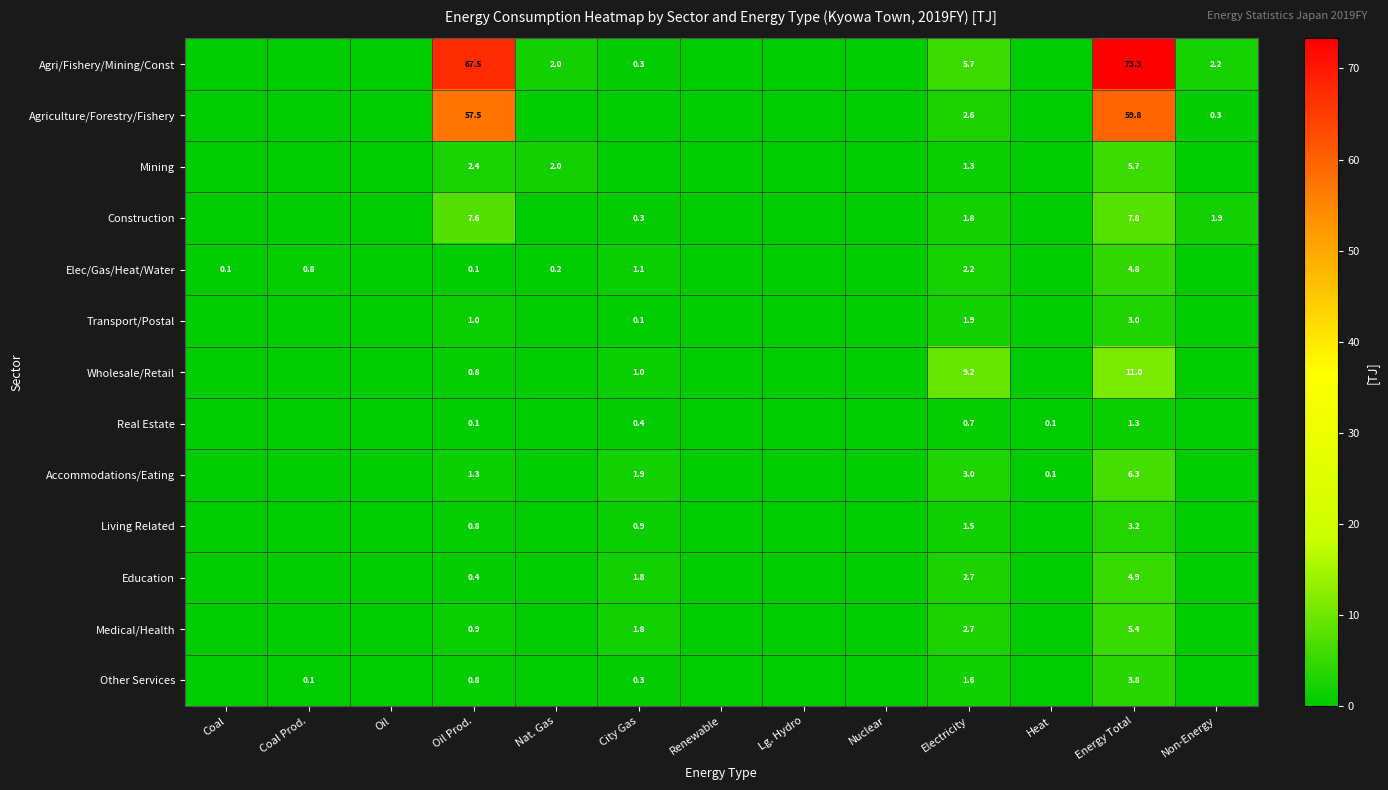

True or false: Construction has a value of 0.3 at City Gas.

True